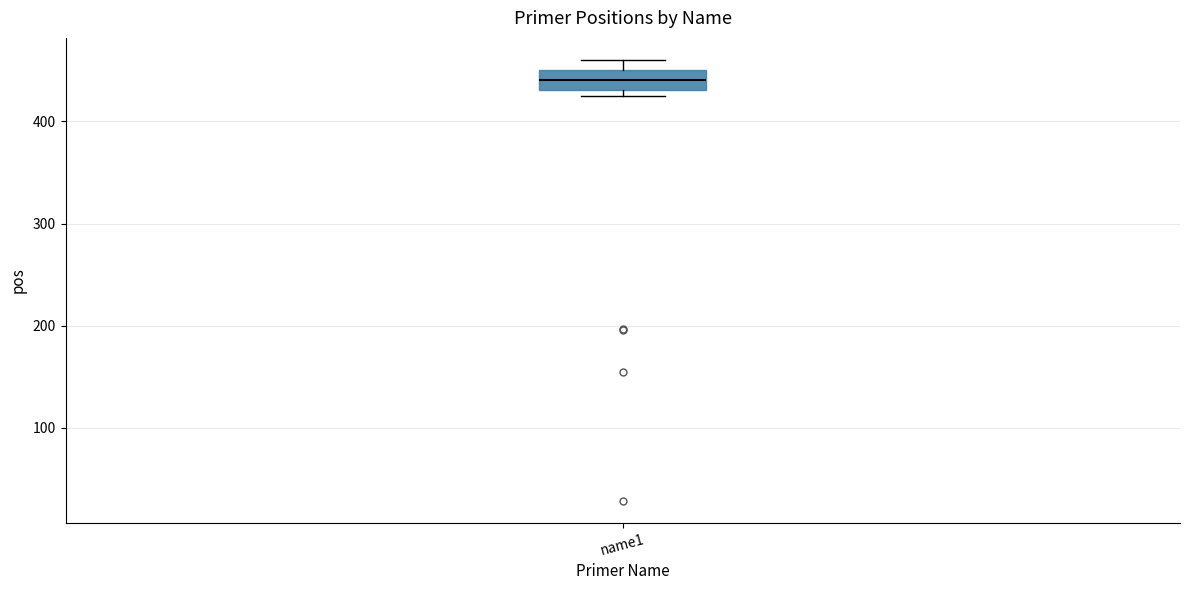

Where is the upper edge of the box for name1 on the y-axis? The values are not printed on the chart, so give them approximately, as read against the axis.

450